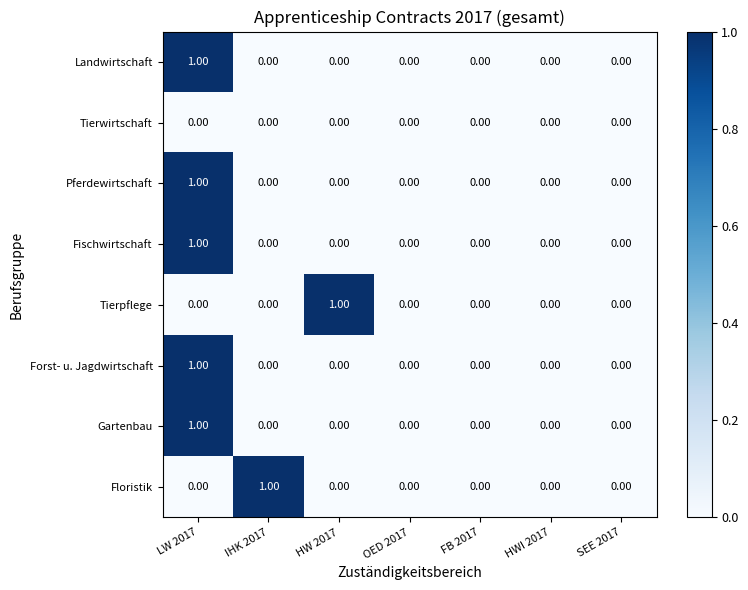

At which category is the sum across all series the highest?

LW 2017